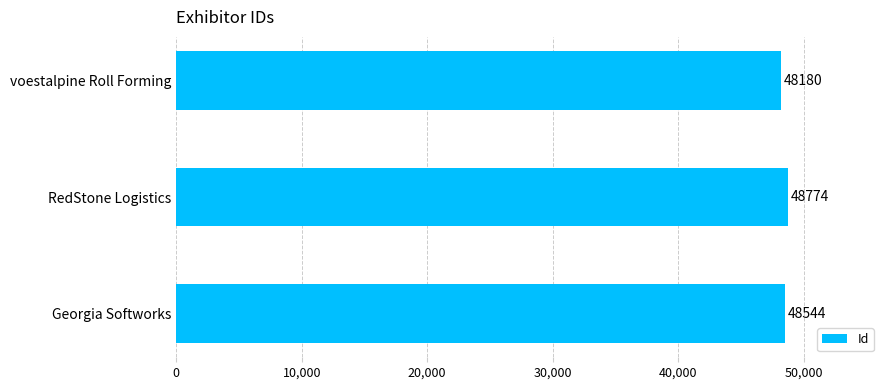

Which category has the highest value across all series?

RedStone Logistics